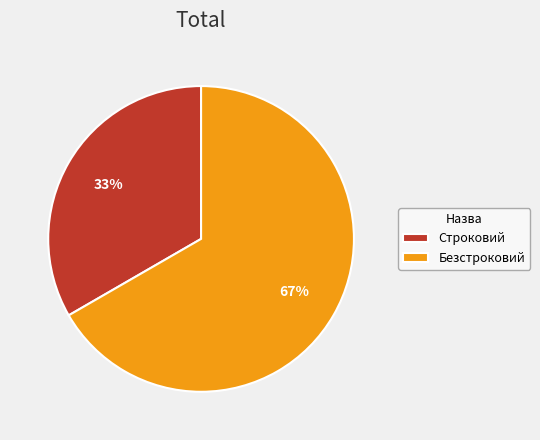

Is Безстроковий the majority of the pie?

Yes